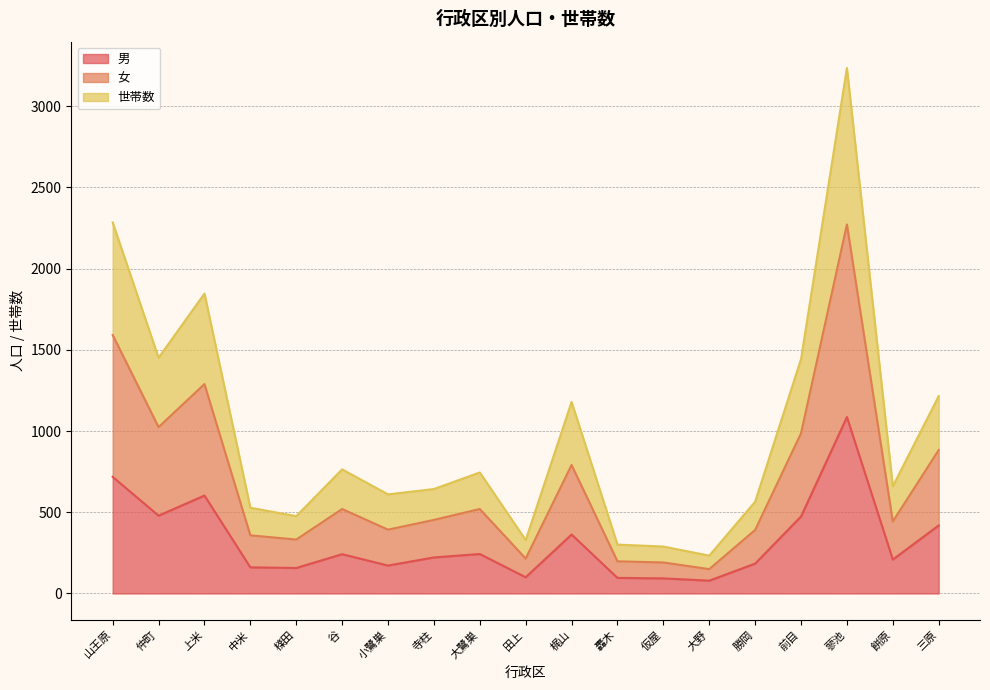

What is the label of the 10th point from the left?

田上